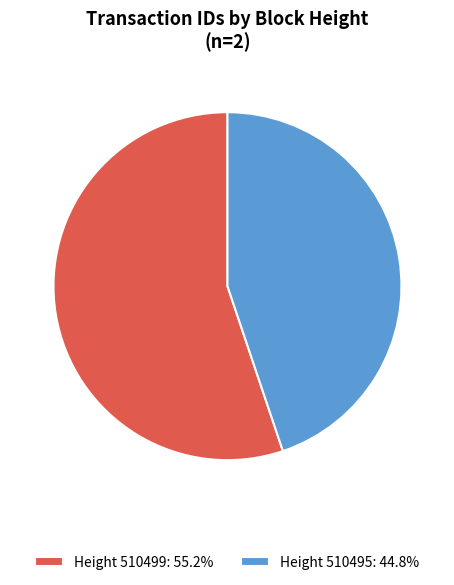

Is the sum of Height 510495: 44.8% and Height 510499: 55.2% greater than half?

Yes